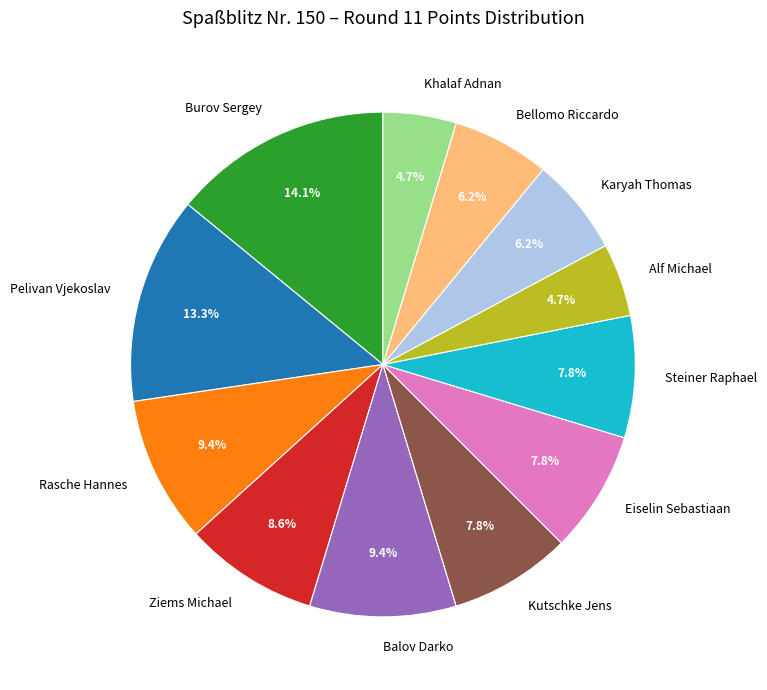

Combined, what portion of the pie is Khalaf Adnan and Ziems Michael?

13.3%